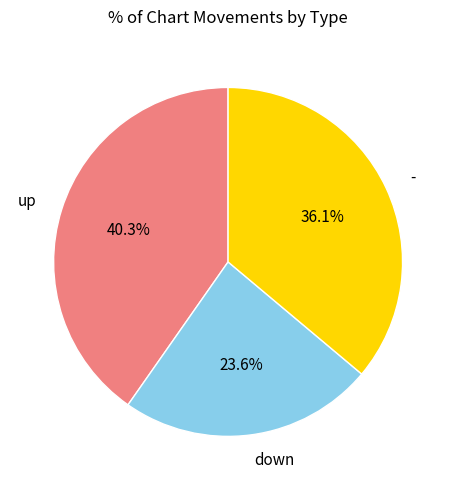

How many segments does this pie chart have?

3